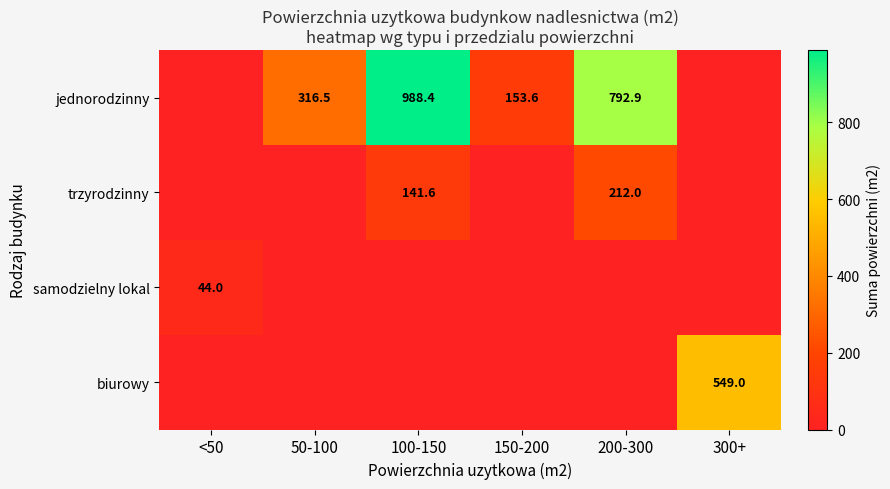

Count the number of data series in this chart.

4